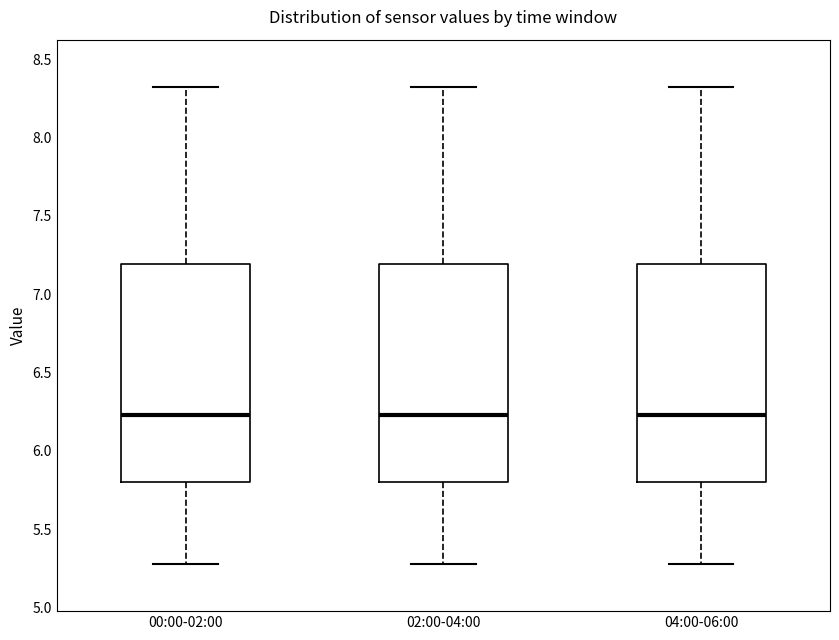

Reading left to right, transcribe this box plot: for each box, give where its median line is, the range the box spans, and where its two whiskers end, as read against the y-axis. The values are not printed on the chart, so give them approximately, as read against the axis.

00:00-02:00: median 6.25, box 5.80 to 7.20, whiskers 5.30 to 8.30
02:00-04:00: median 6.25, box 5.80 to 7.20, whiskers 5.30 to 8.30
04:00-06:00: median 6.25, box 5.80 to 7.20, whiskers 5.30 to 8.30